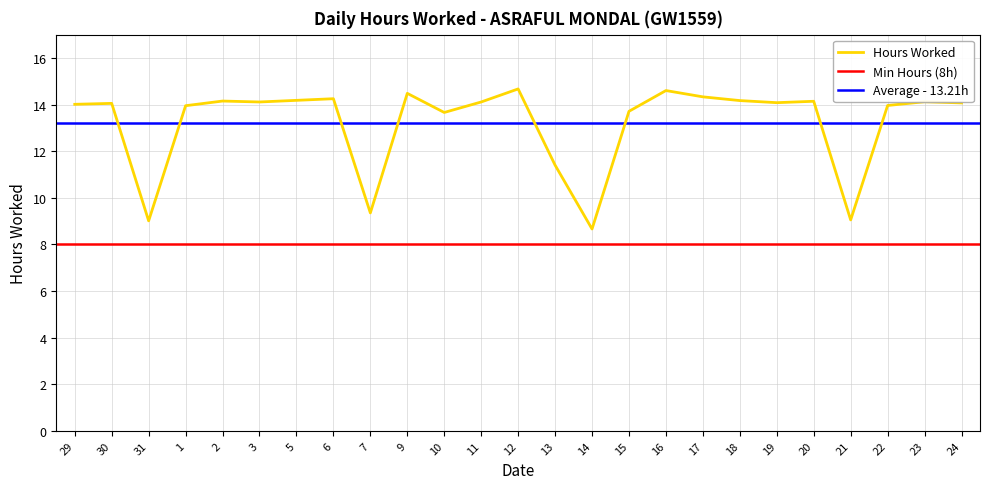

Read the value at 10.

13.7